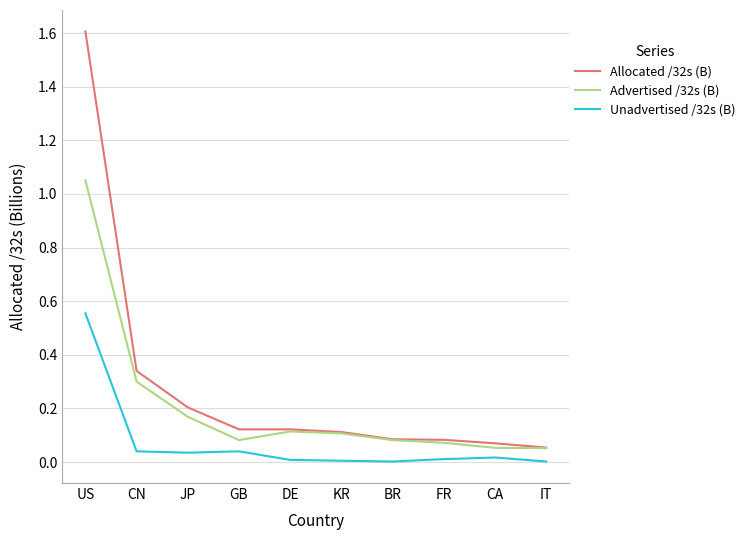

Is the value of Unadvertised /32s (B) at DE greater than the value of Allocated /32s (B) at JP?

No